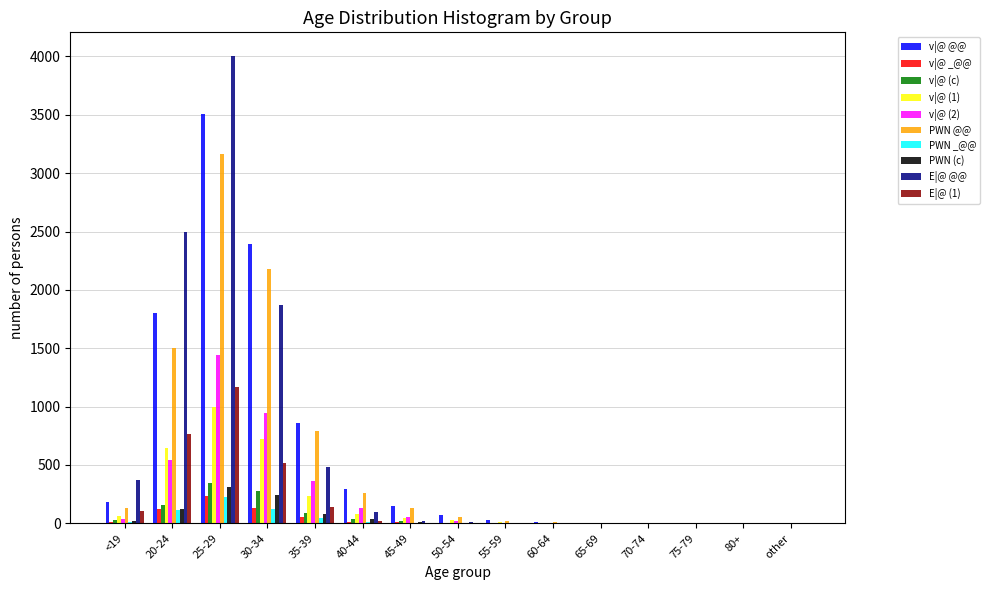

Between <19 and 25-29, which series saw the biggest shift?

E|@ @@